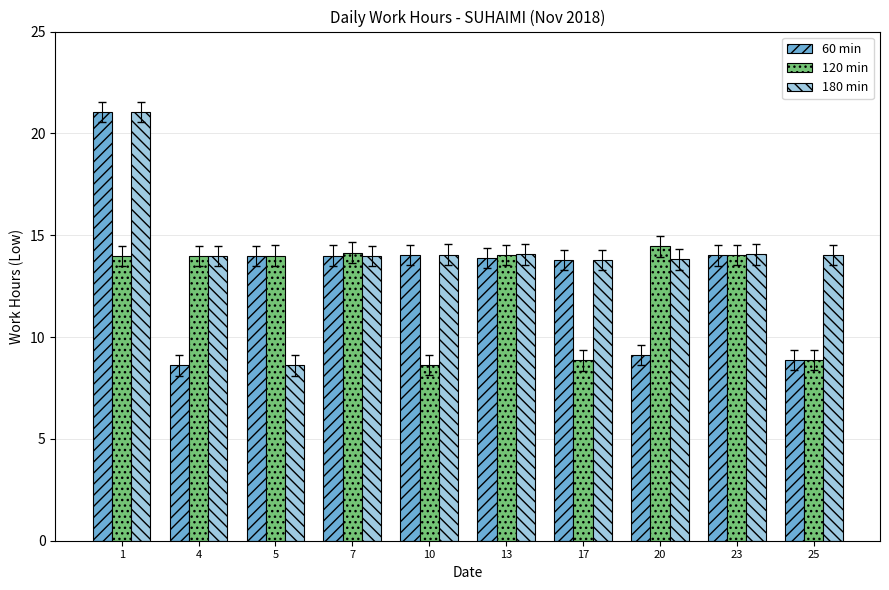

Which series changed the most between 1 and 25?

60 min